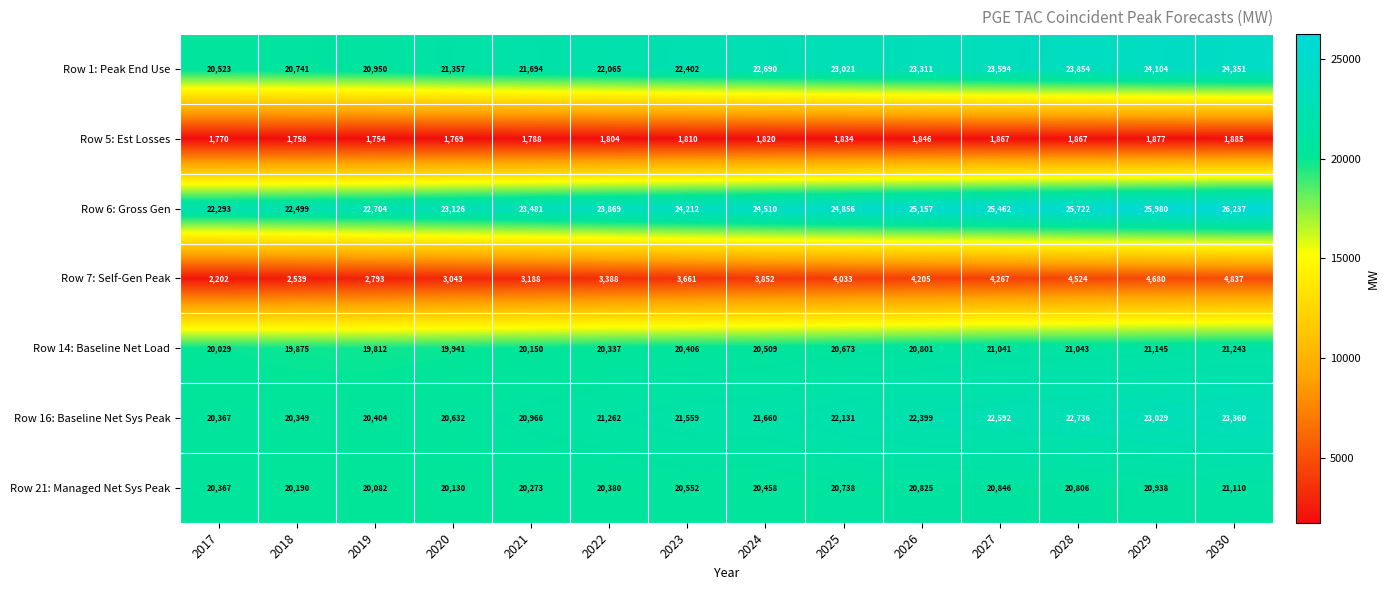

At which label is Row 5: Est Losses closest to 1819?

2024